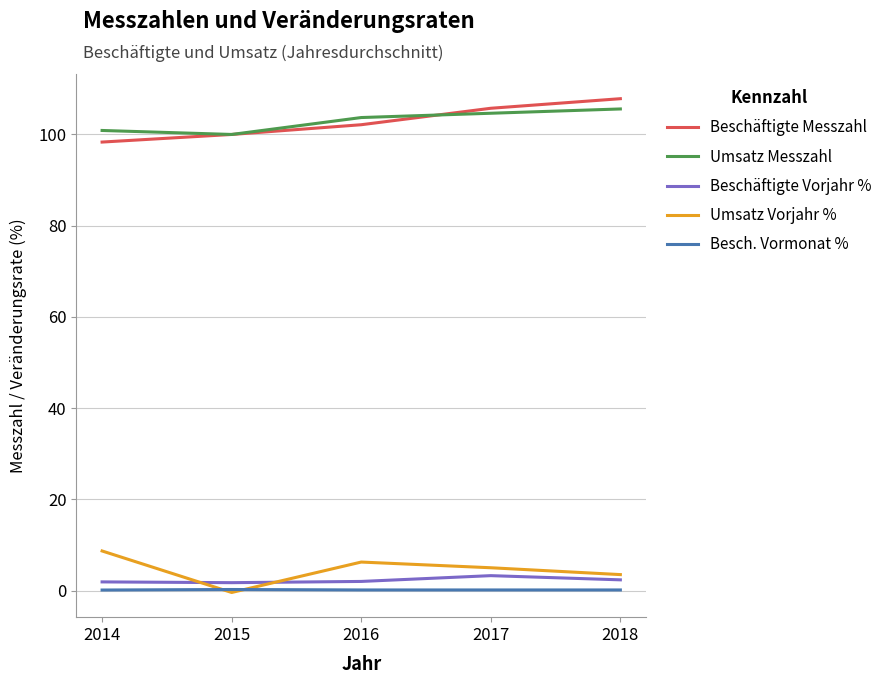

What is the highest value of the Beschäftigte Messzahl series?

107.8